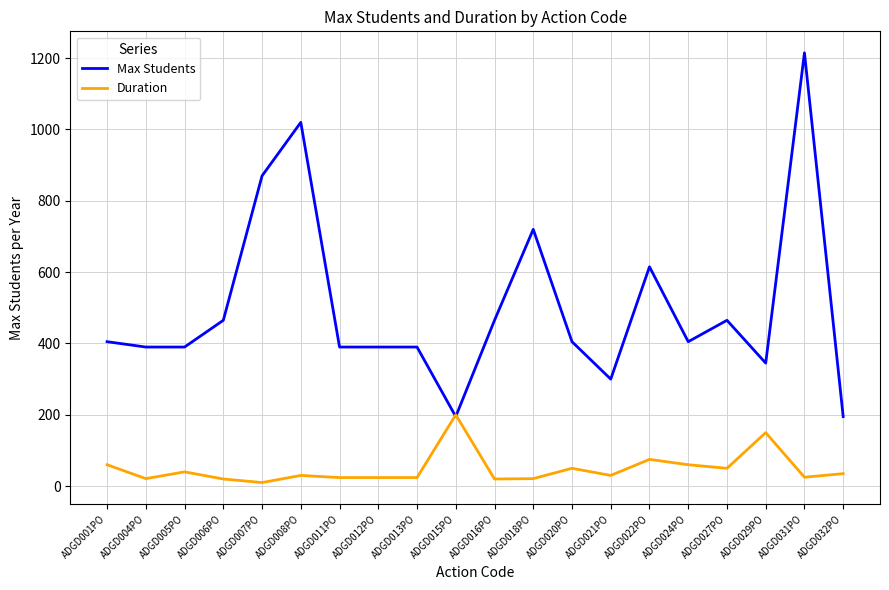

What is the highest value of the Duration series?

200